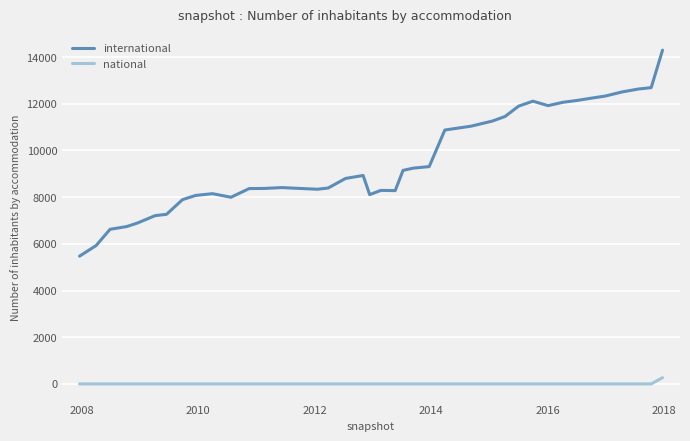

True or false: international and national intersect in this chart.

False